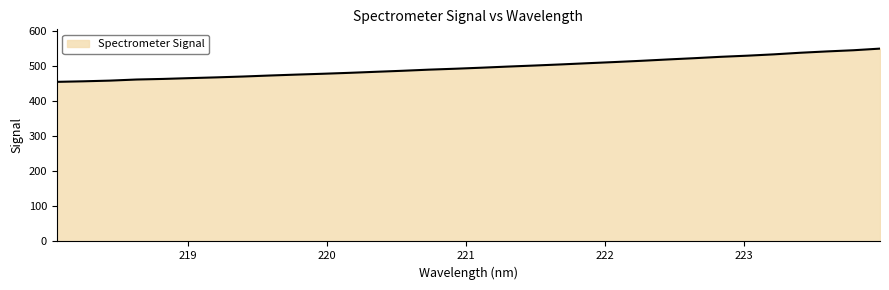

What is the difference between the maximum and minimum values?

94.7